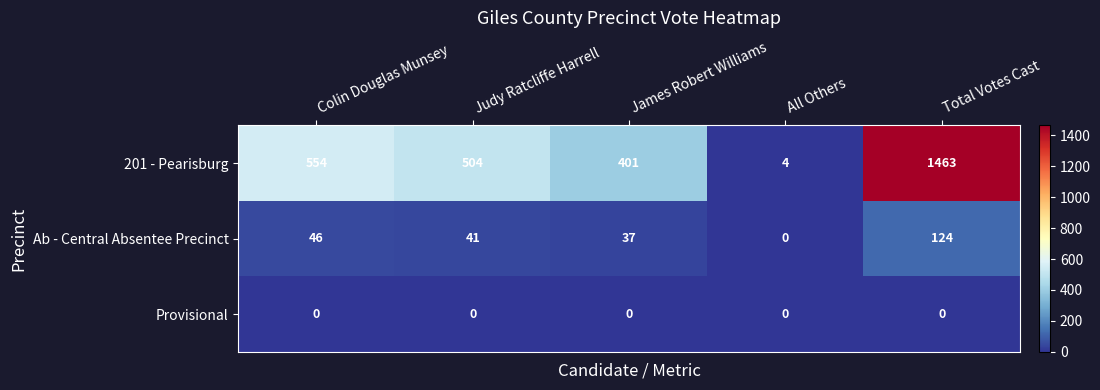

At how many categories does at least one series exceed 1052?

1